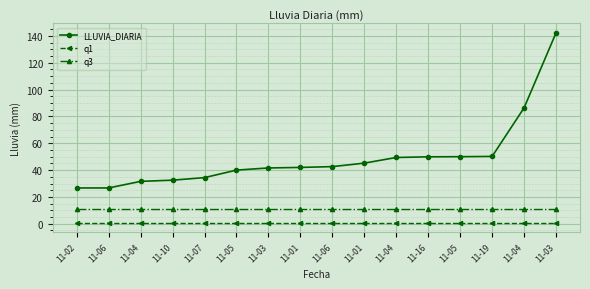

Between 11-07 and 11-06, which series saw the biggest shift?

LLUVIA_DIARIA